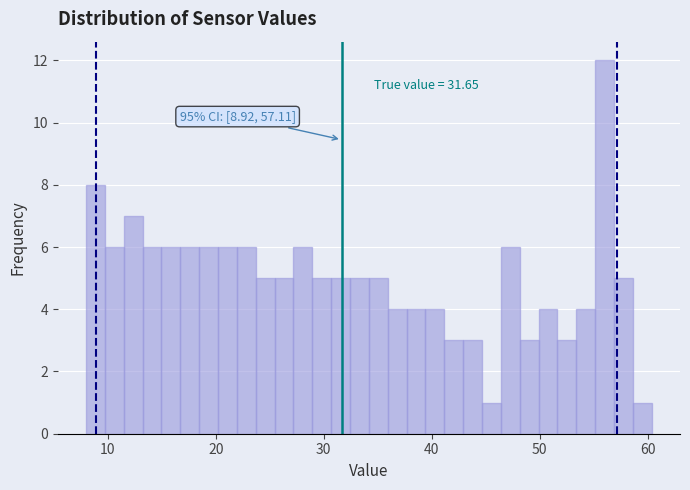

Around what value on the x-axis is the tallest bar? Give the approximate position of its centre, as read against the axis.

56